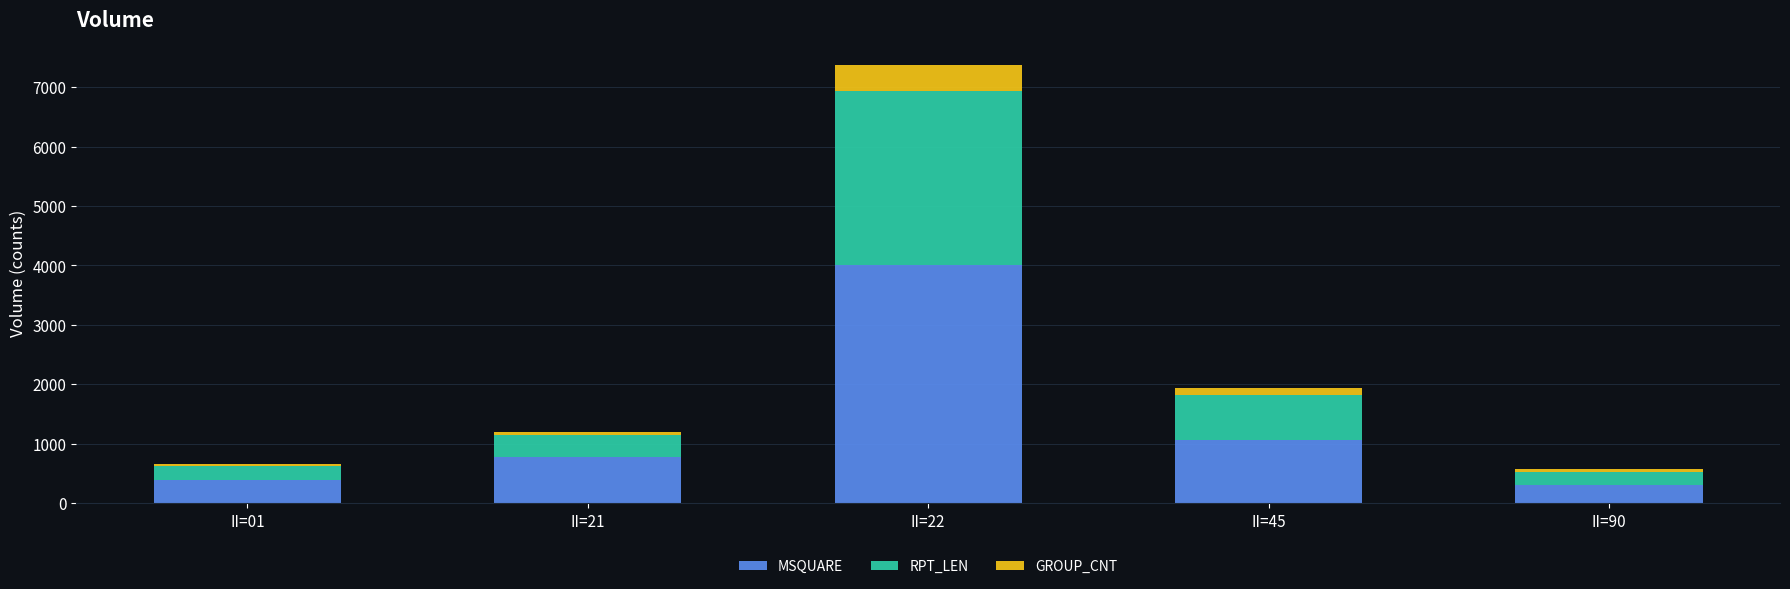

How many bars are there in total?

5